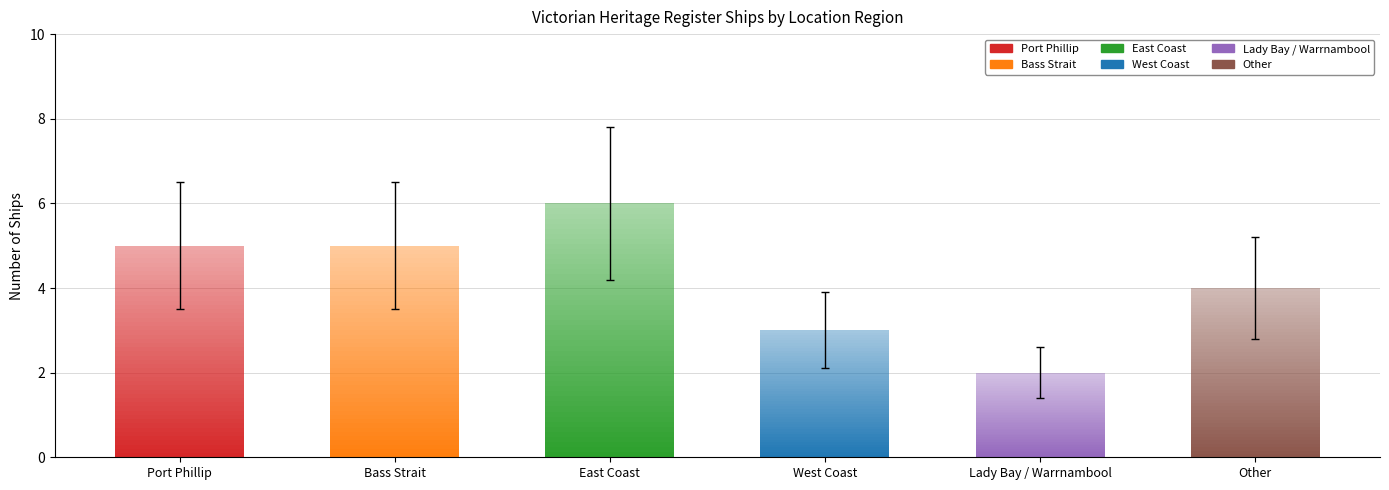

Count the number of values greater than 5.

1